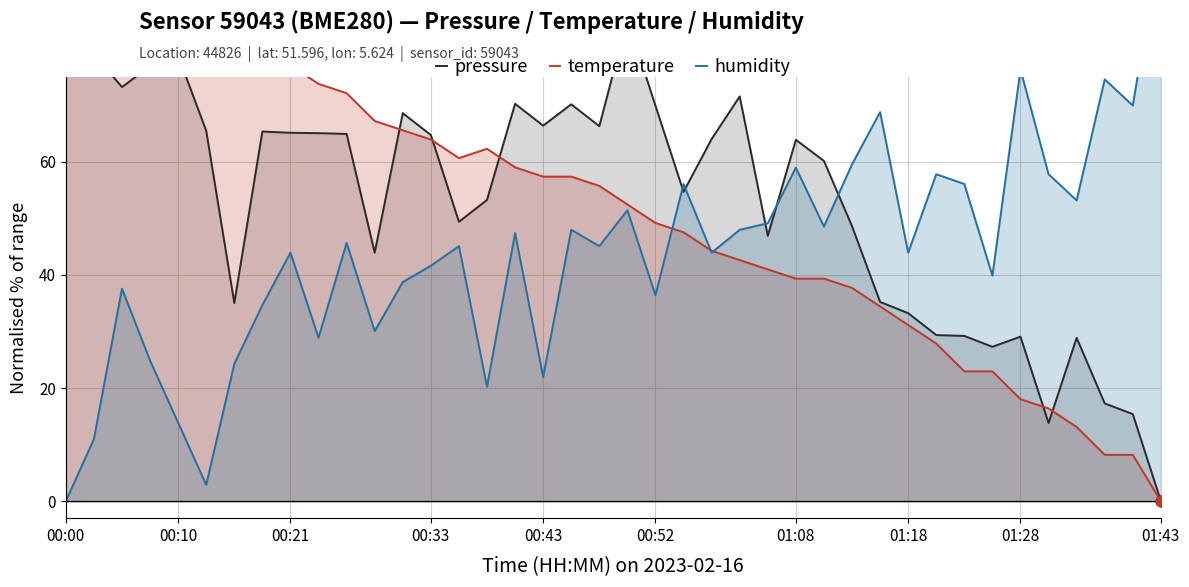

Which series reaches the maximum Y coordinate?

pressure